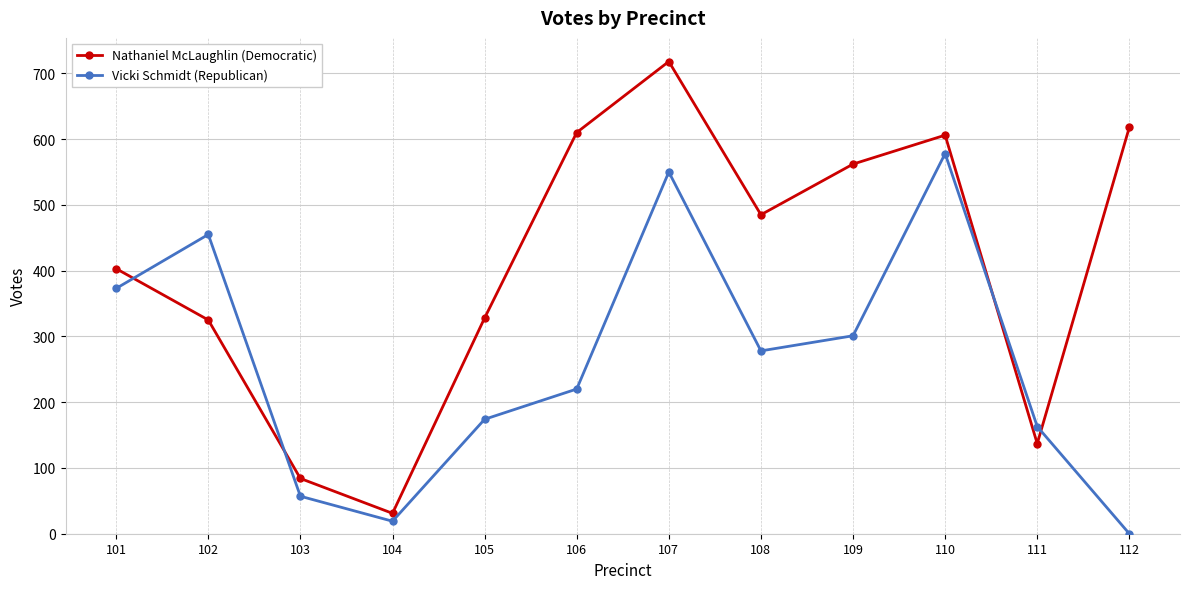

True or false: Vicki Schmidt (Republican) has more than 1 points higher than both neighbors.

True